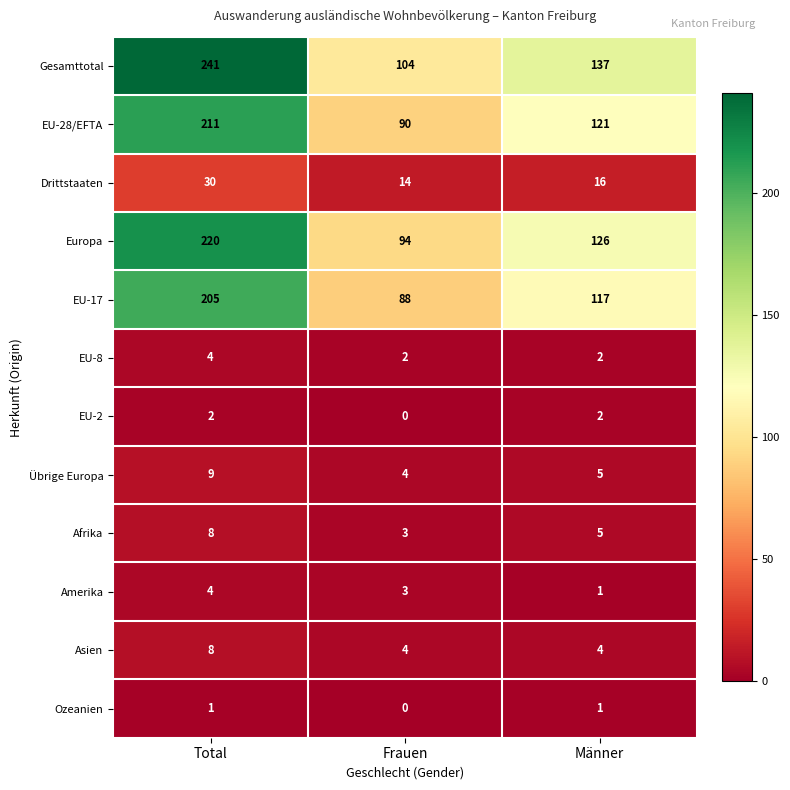

At how many categories does at least one series exceed 124?

2